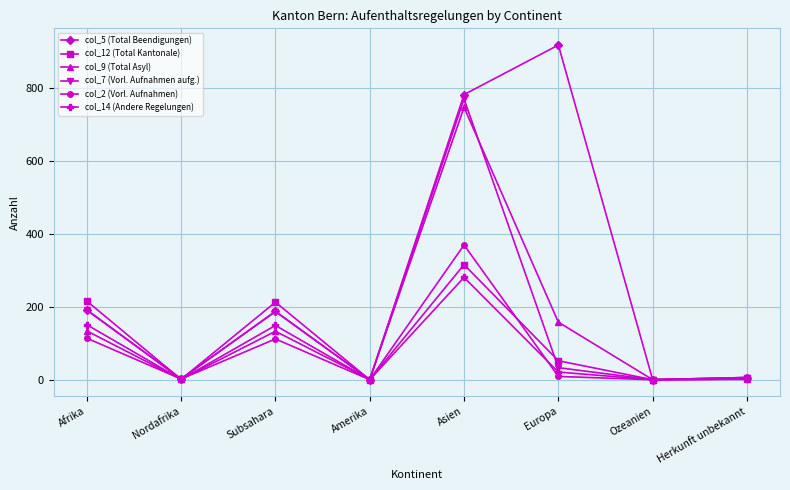

How many data points in col_14 (Andere Regelungen) are less than 21?

4